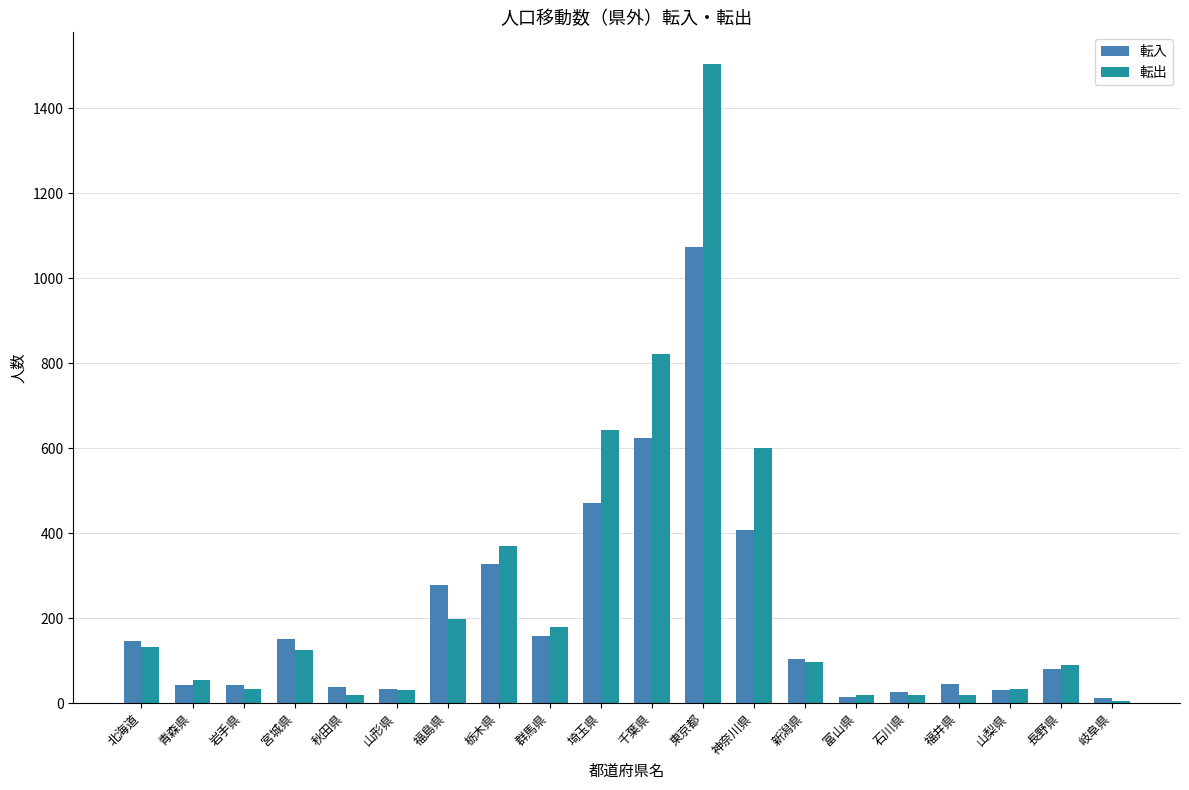

What is the sum of all 転入 values?

4104